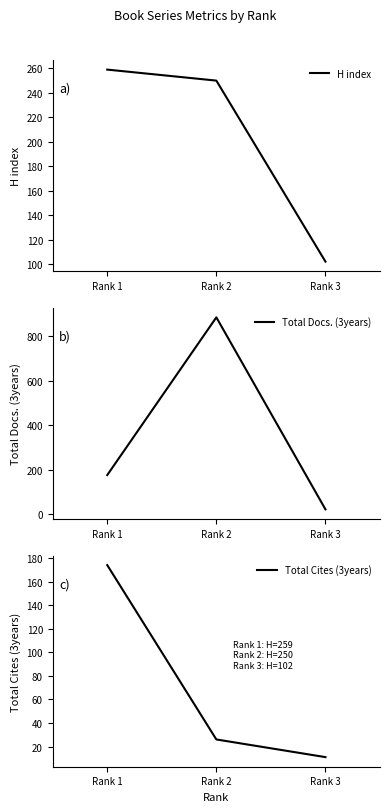

Rank the categories by Total Docs. (3years) value from lowest to highest.

Rank 3, Rank 1, Rank 2